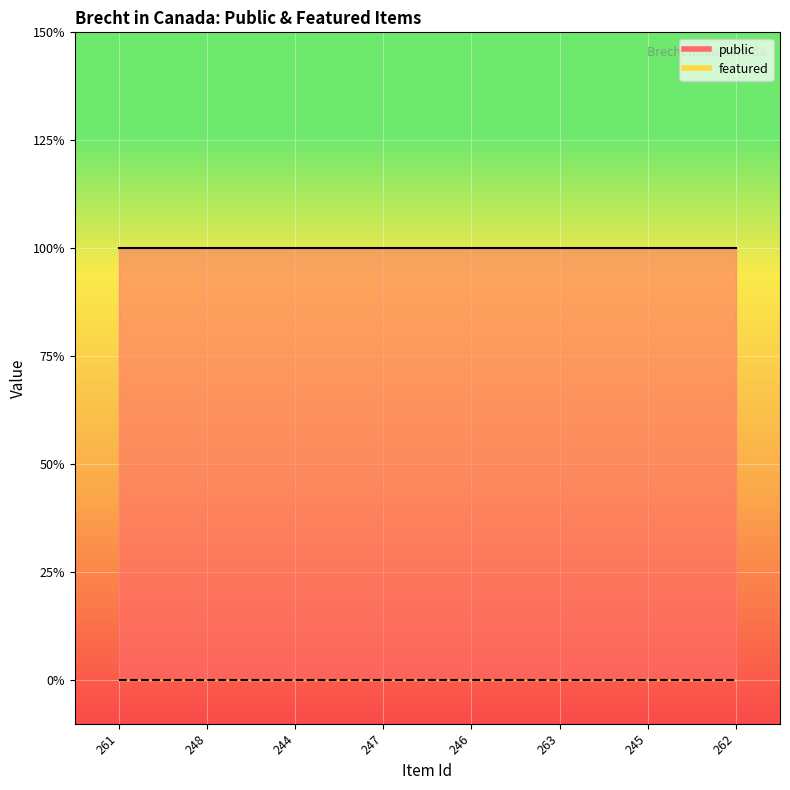

Reading left to right, what are all the values shown in this chart?

public: 261=1	248=1	244=1	247=1	246=1	263=1	245=1	262=1
featured: 261=0	248=0	244=0	247=0	246=0	263=0	245=0	262=0